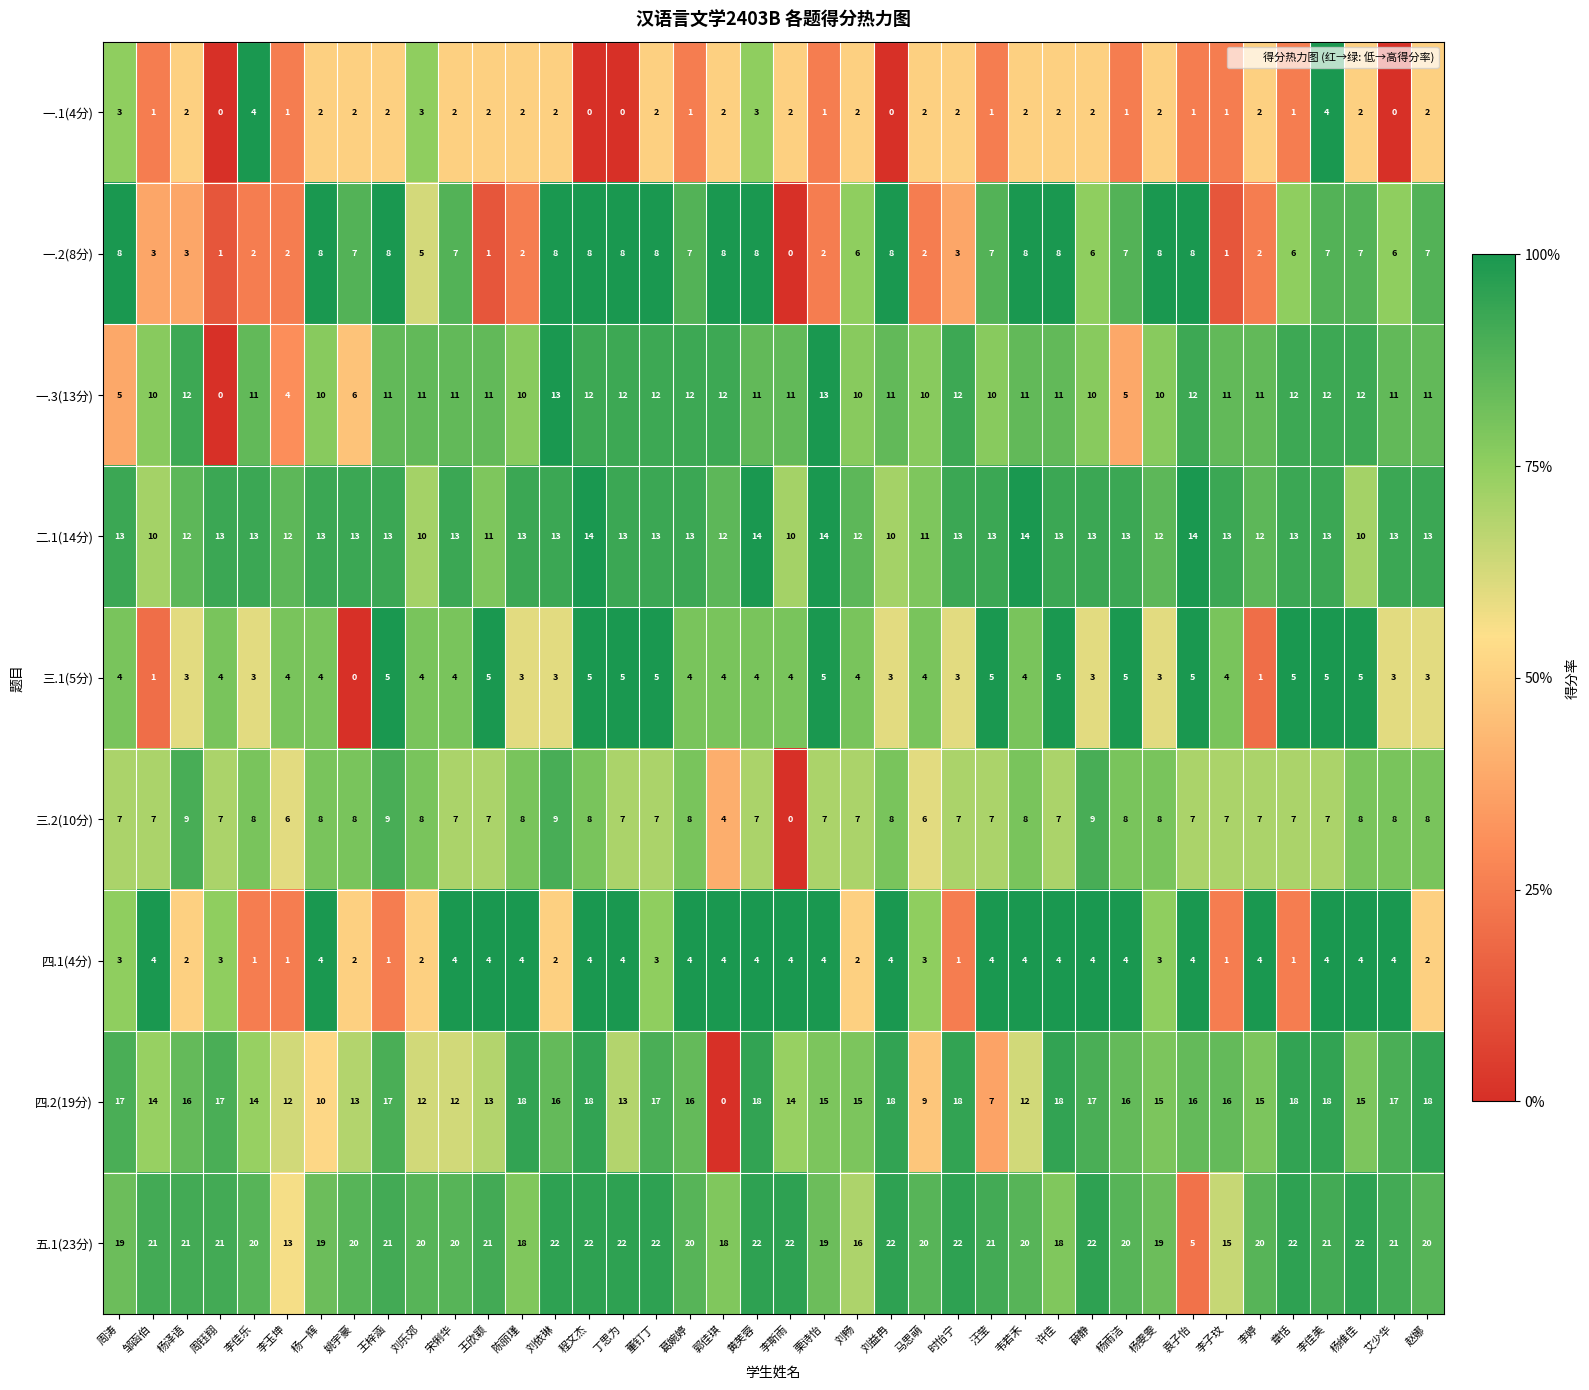

How many distinct data groups are displayed?

9